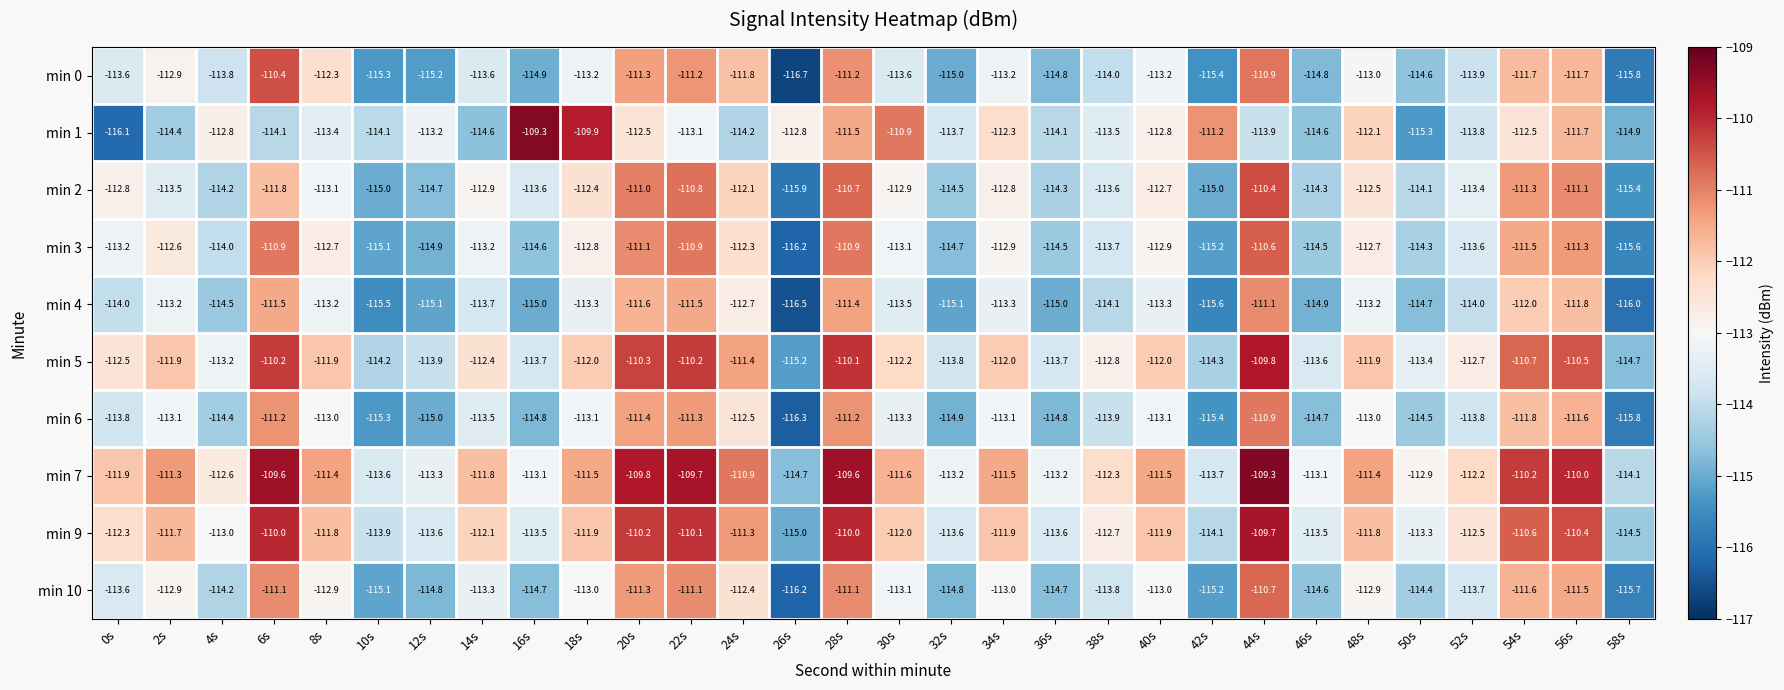

What is the sum of all min 4 values?

-3410.3